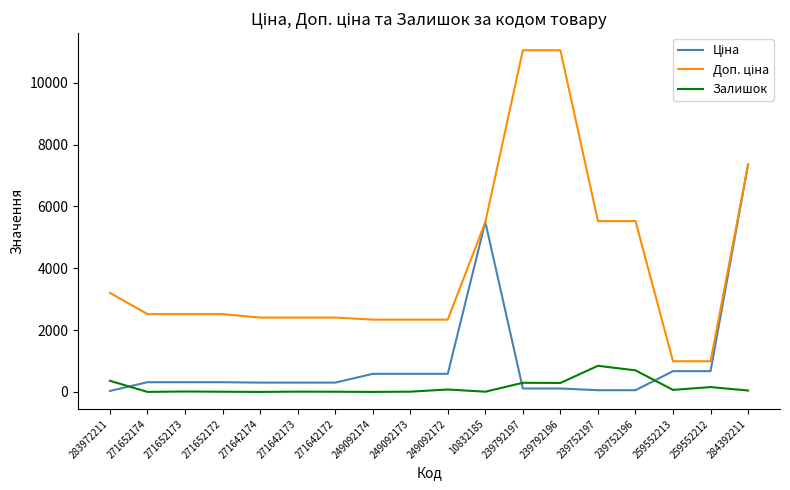

What is the greatest value displayed?

11055.0